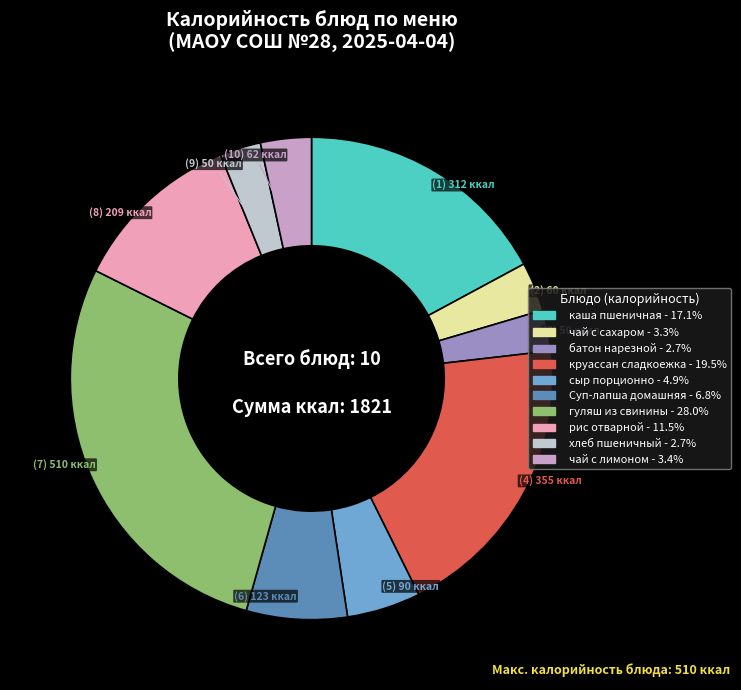

What is the largest slice in the pie chart?

гуляш из свинины